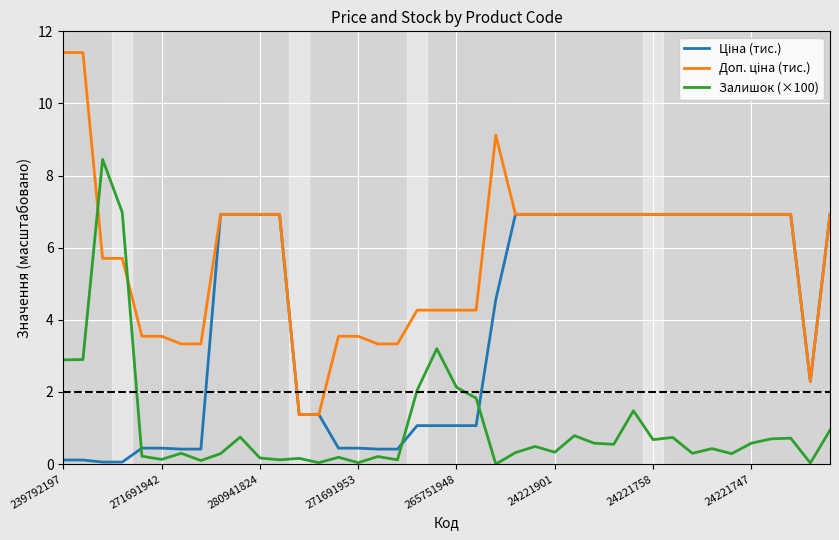

True or false: Залишок (×100) has more than 2 points higher than both neighbors.

True